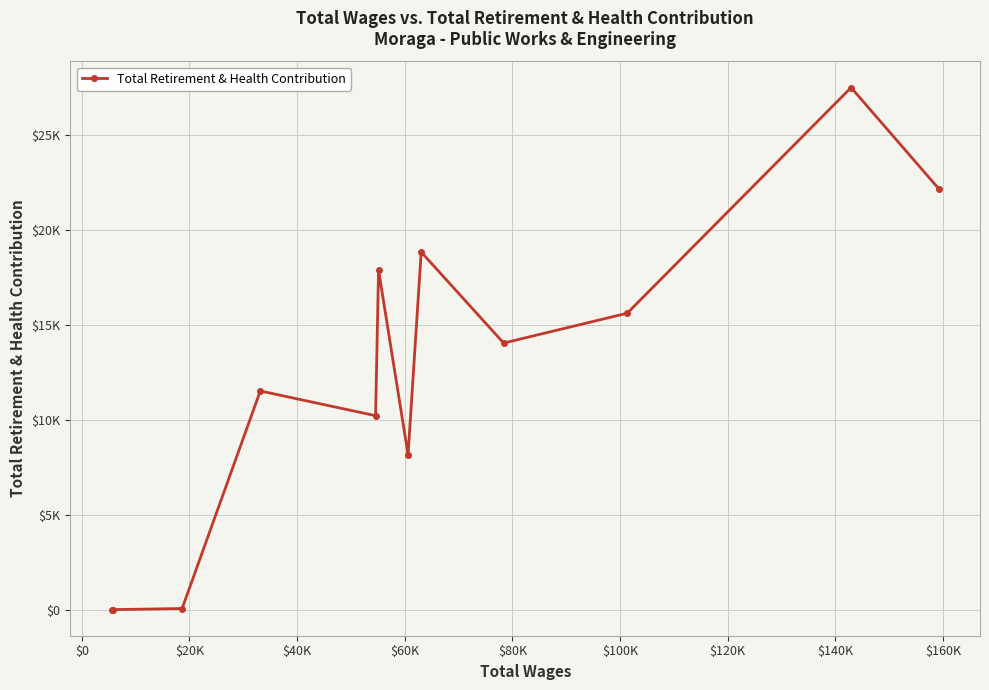

Is this an area chart (filled region under the line)?

No